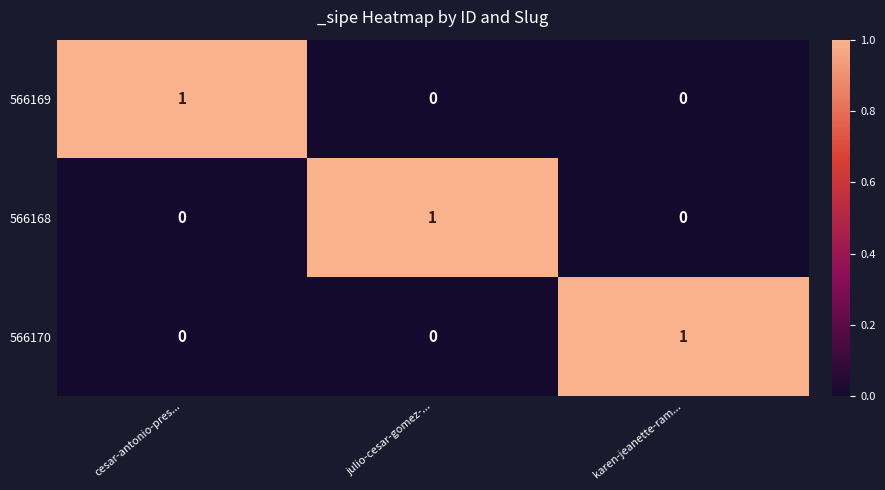

The 566168 series shows -1 at karen-jeanette-ram.... True or false?

False